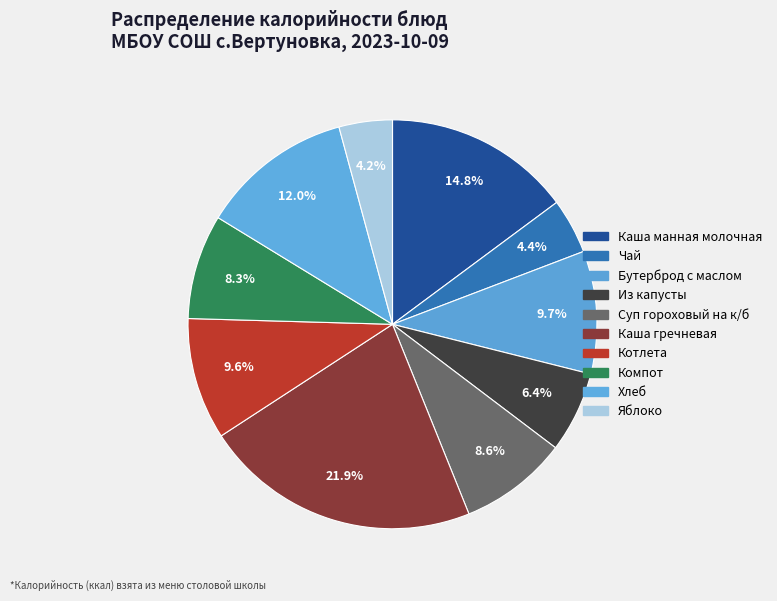

To the nearest percent, what percentage of the pie is Чай?

4%